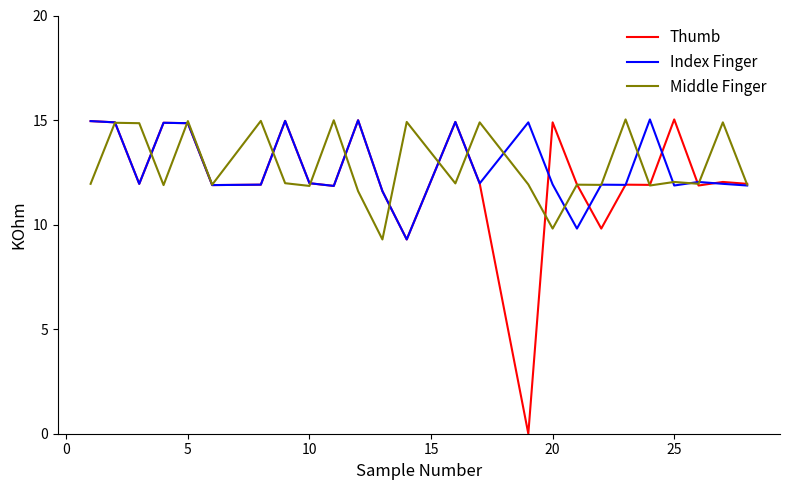

Which series has the largest range (max minus min)?

Thumb